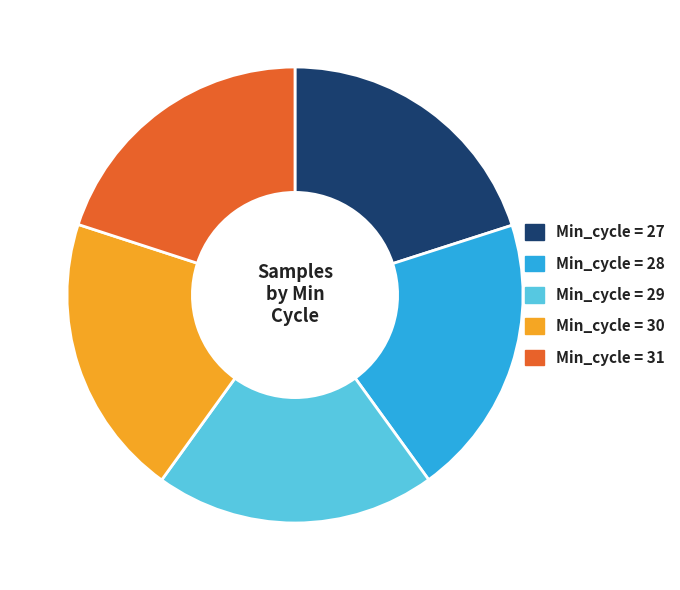

Is there a majority slice in this chart?

No